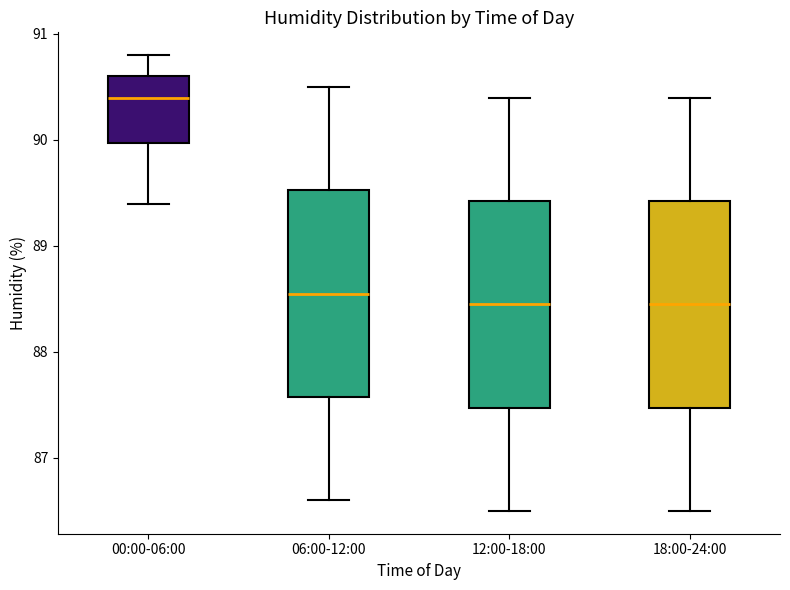

Reading left to right, read every box against the y-axis: the position of its median line, the range the box covers, and the ends of its whiskers. The values are not printed on the chart, so give them approximately, as read against the axis.

00:00-06:00: median 90.4, box 90.0 to 90.6, whiskers 89.4 to 90.8
06:00-12:00: median 88.6, box 87.6 to 89.5, whiskers 86.6 to 90.5
12:00-18:00: median 88.5, box 87.5 to 89.4, whiskers 86.5 to 90.4
18:00-24:00: median 88.5, box 87.5 to 89.4, whiskers 86.5 to 90.4